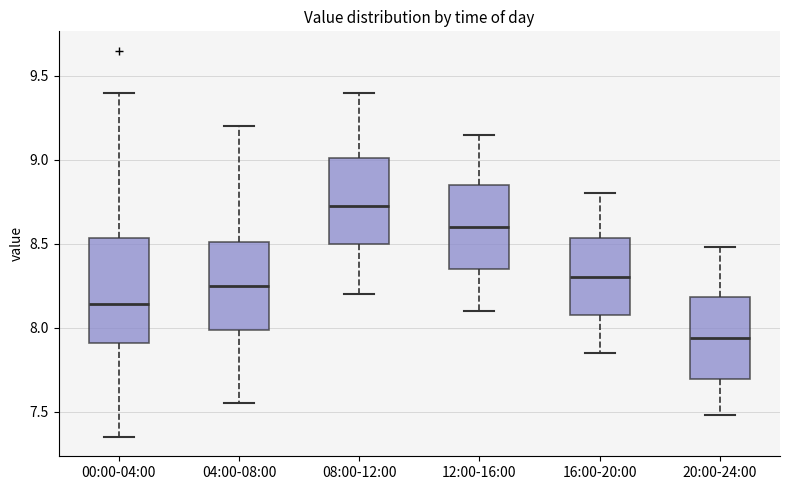

Which box is the tallest, from its lower edge to its upper edge?

00:00-04:00